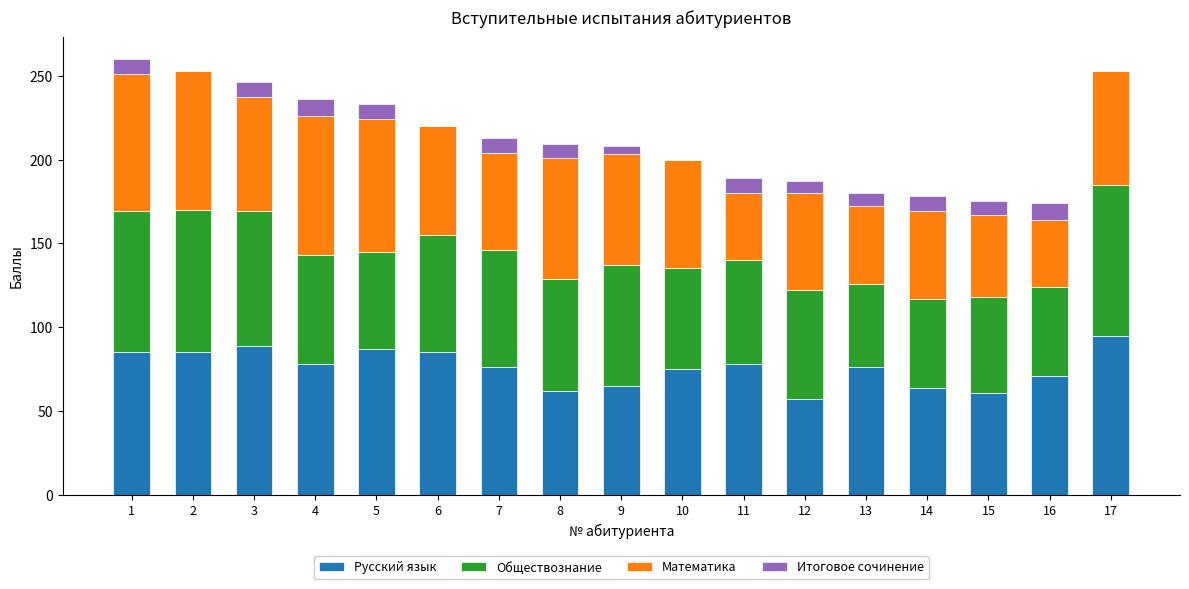

What is the total value across all series at 17?

253